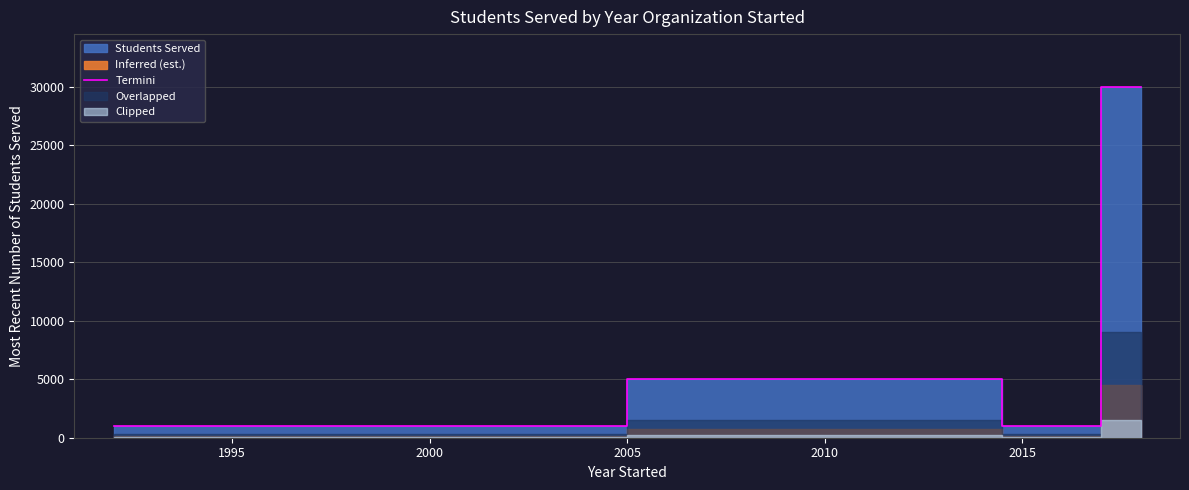

What is the highest value of the Termini series?

30000